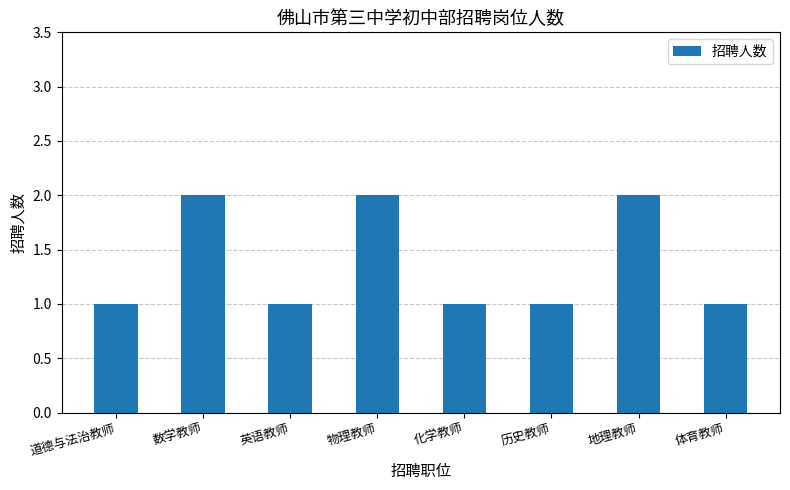

Reading left to right, transcribe all the data shown in this chart.

1	2	1	2	1	1	2	1